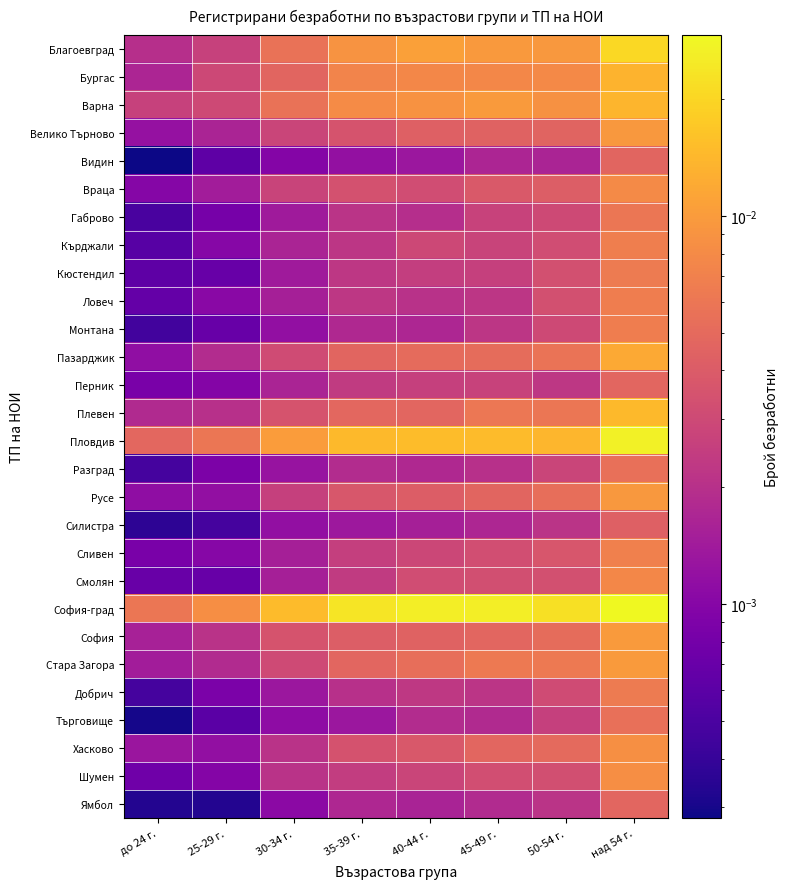

Which has a higher value, 25-29 г. or 35-39 г.?

35-39 г.